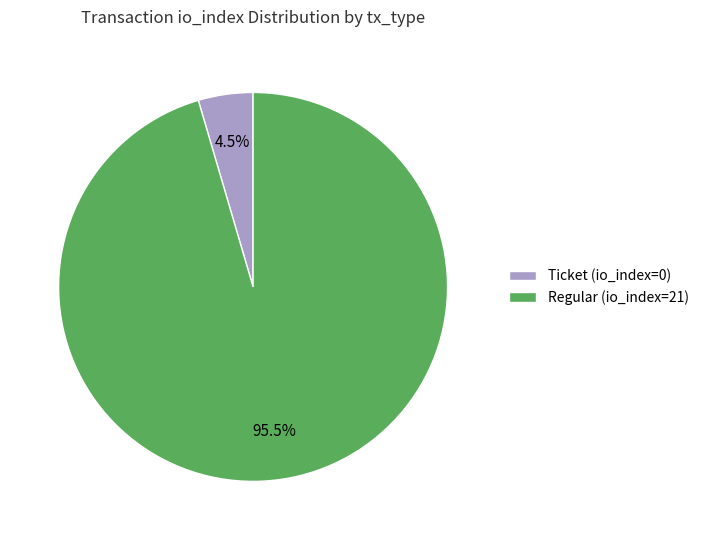

How many segments does this pie chart have?

2